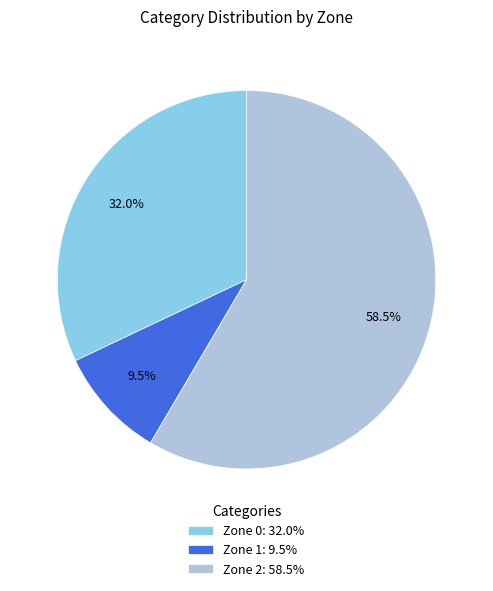

Which slice is the smallest?

Zone 1